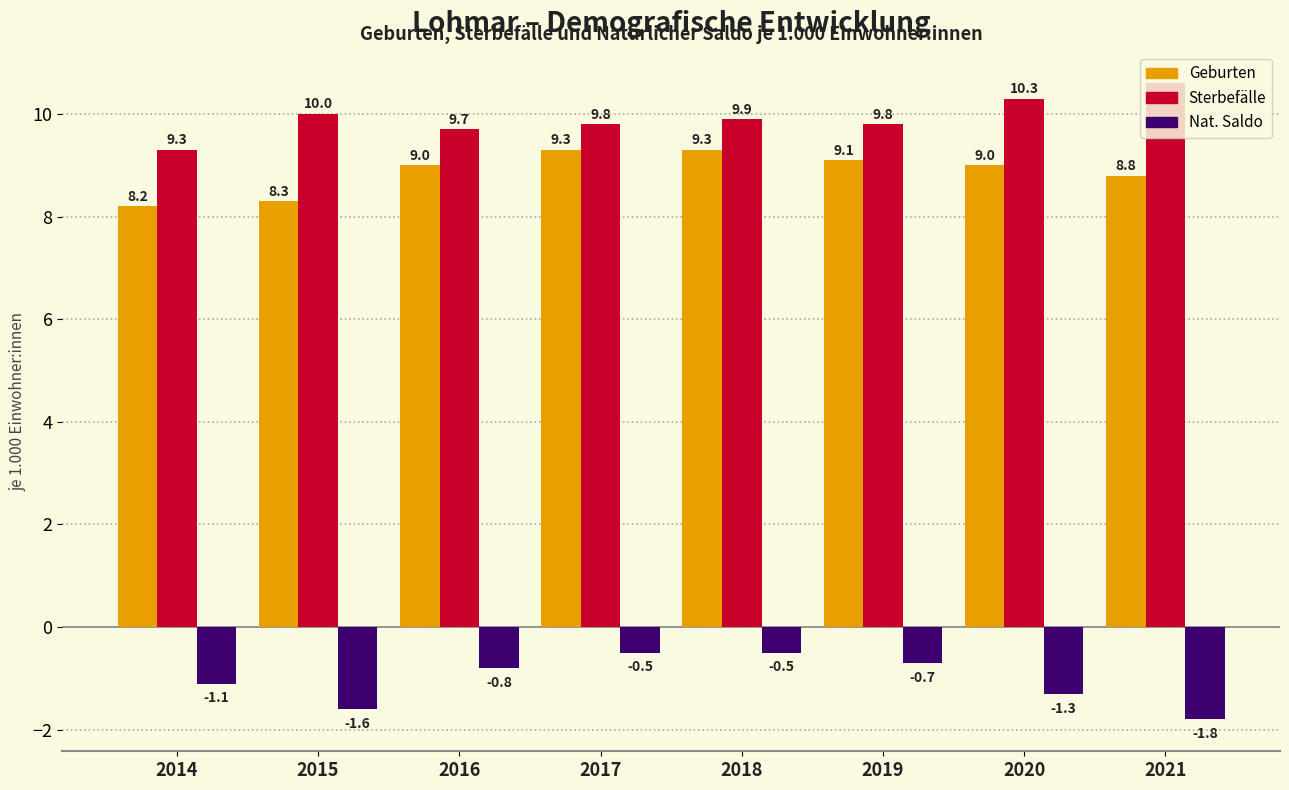

What is the total value across all series at 2015?

16.7